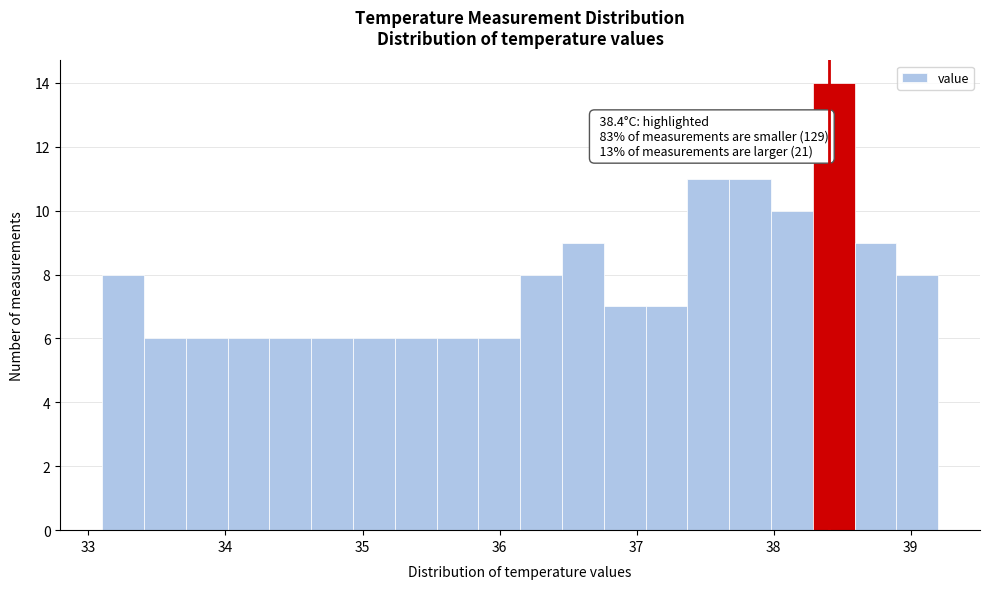

Around what value on the x-axis is the tallest bar? Give the approximate position of its centre, as read against the axis.

38.4